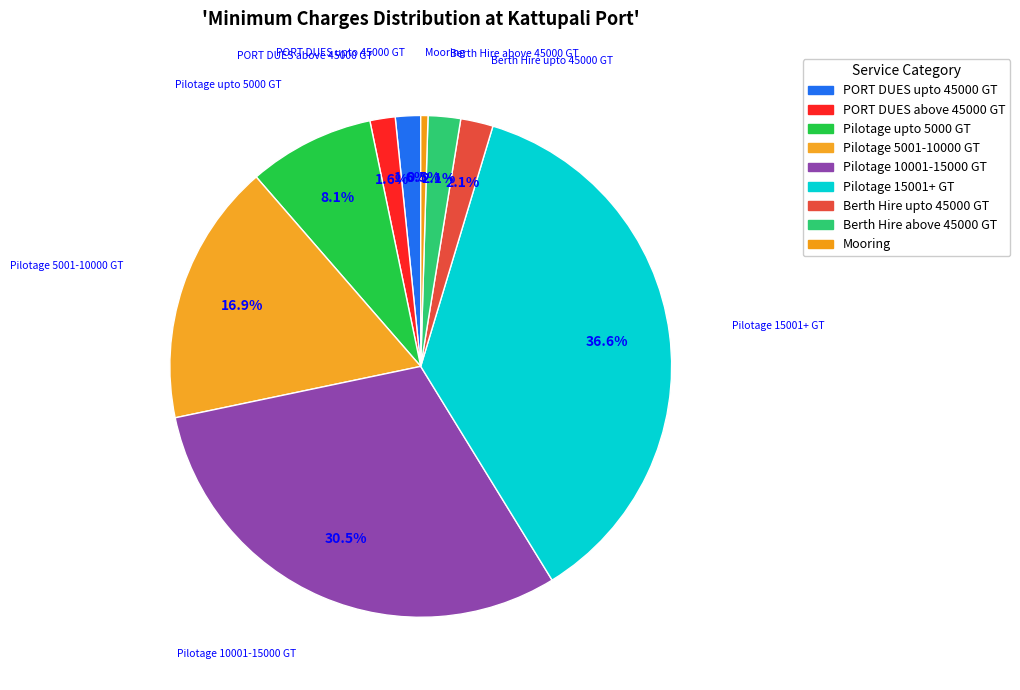

What is the ratio of the value at PORT DUES above 45000 GT to the value at Mooring?

3.5